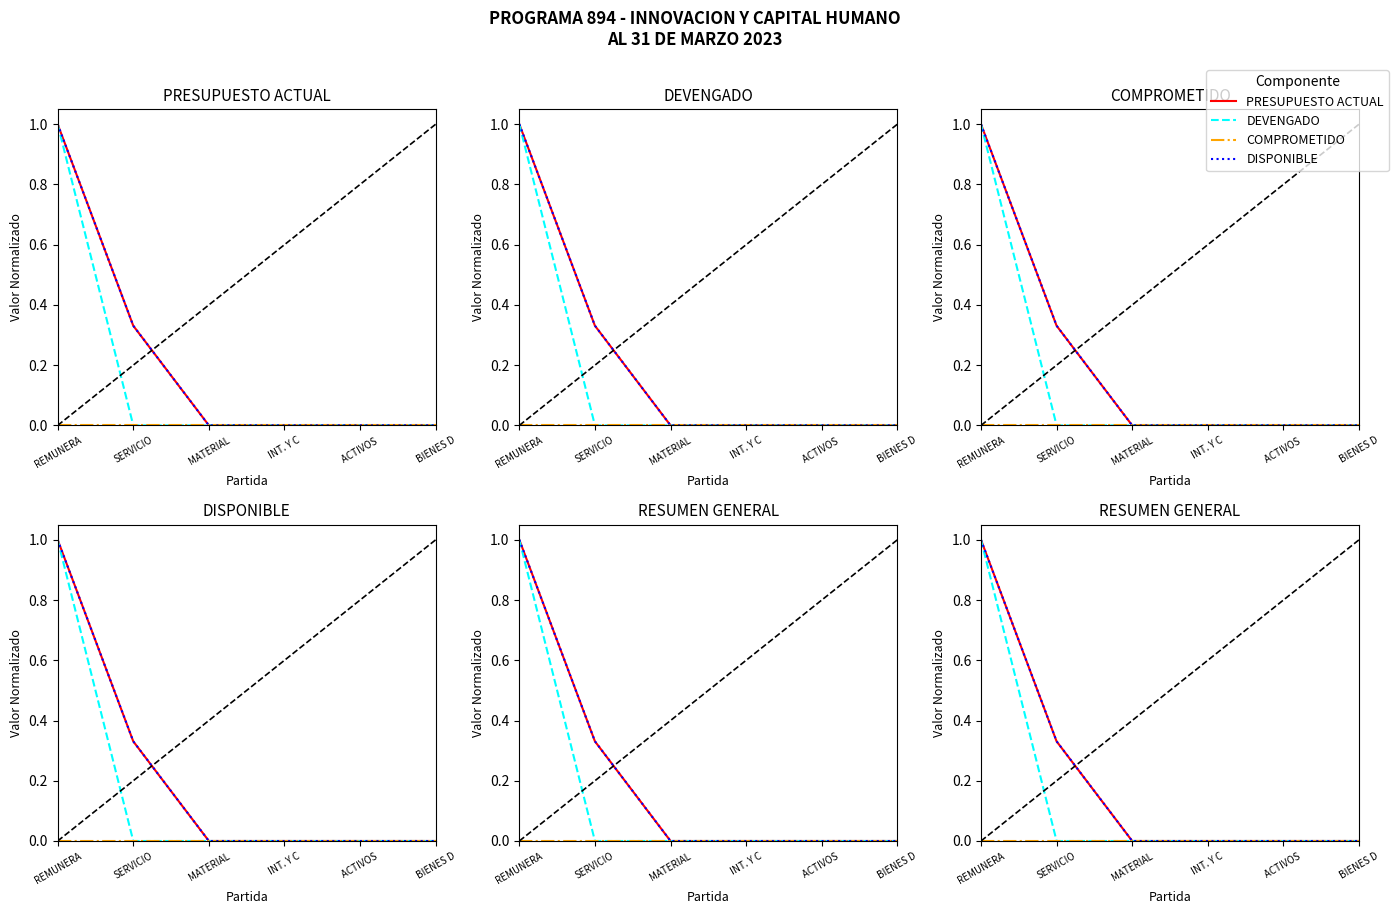

Reading right to left, extract all data points from this chart.

PRESUPUESTO ACTUAL: BIENES D=0.0	ACTIVOS =0.0	INT. Y C=0.0	MATERIAL=0.0	SERVICIO=0.3	REMUNERA=1.0
DEVENGADO: BIENES D=0.0	ACTIVOS =0.0	INT. Y C=0.0	MATERIAL=0.0	SERVICIO=0.0	REMUNERA=1.0
COMPROMETIDO: BIENES D=0.0	ACTIVOS =0.0	INT. Y C=0.0	MATERIAL=0.0	SERVICIO=0.0	REMUNERA=0.0
DISPONIBLE: BIENES D=0.0	ACTIVOS =0.0	INT. Y C=0.0	MATERIAL=0.0	SERVICIO=0.3	REMUNERA=1.0